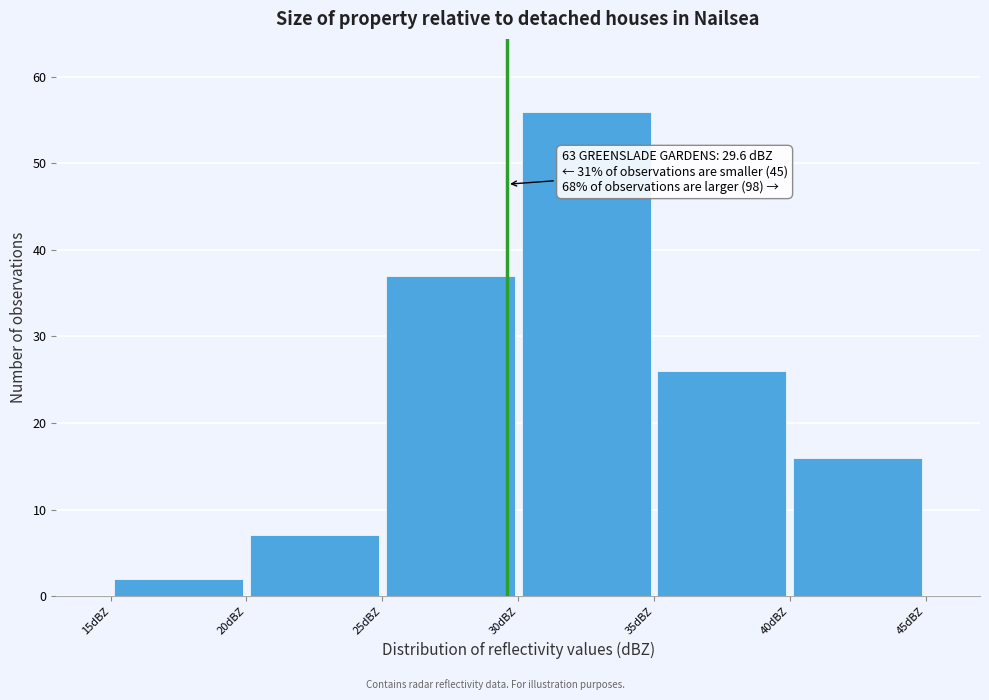

Over which range of the x-axis is the bar tallest?

30 to 35